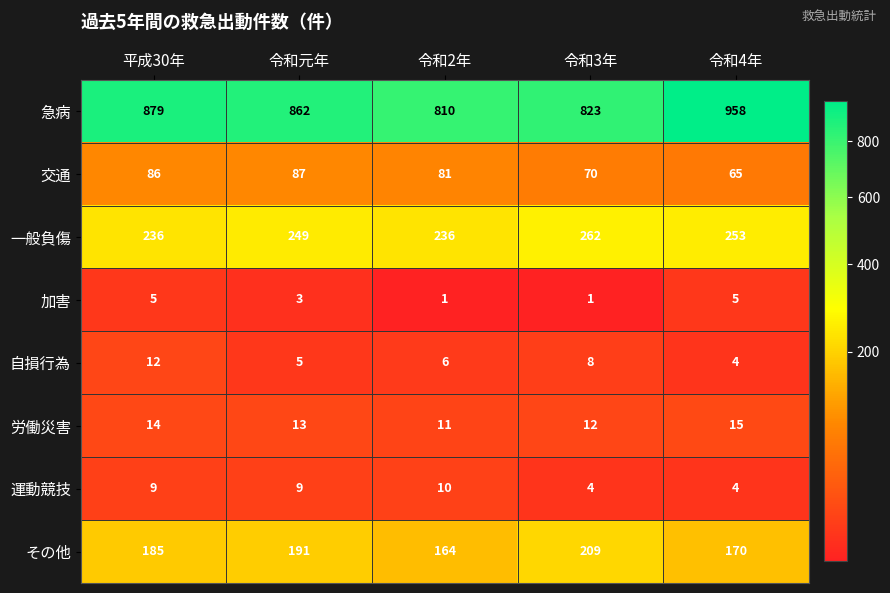

At how many categories does at least one series exceed 553?

5